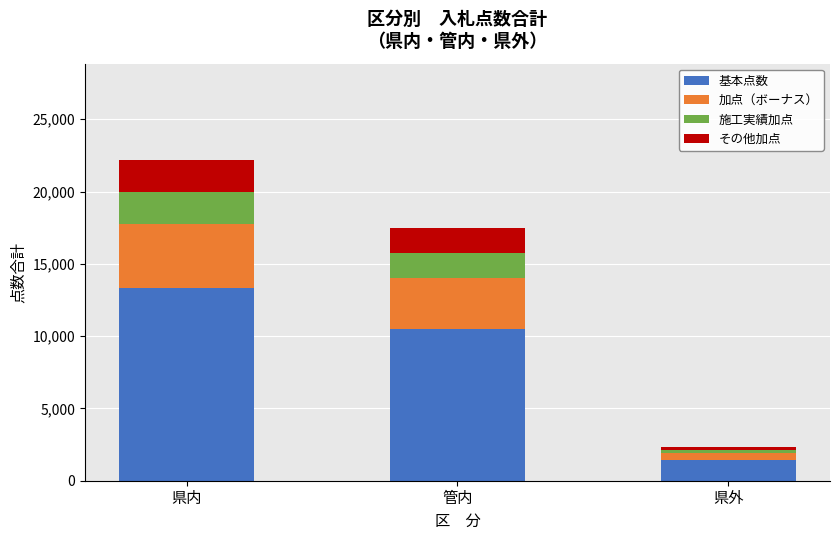

At which category is the sum across all series the highest?

県内